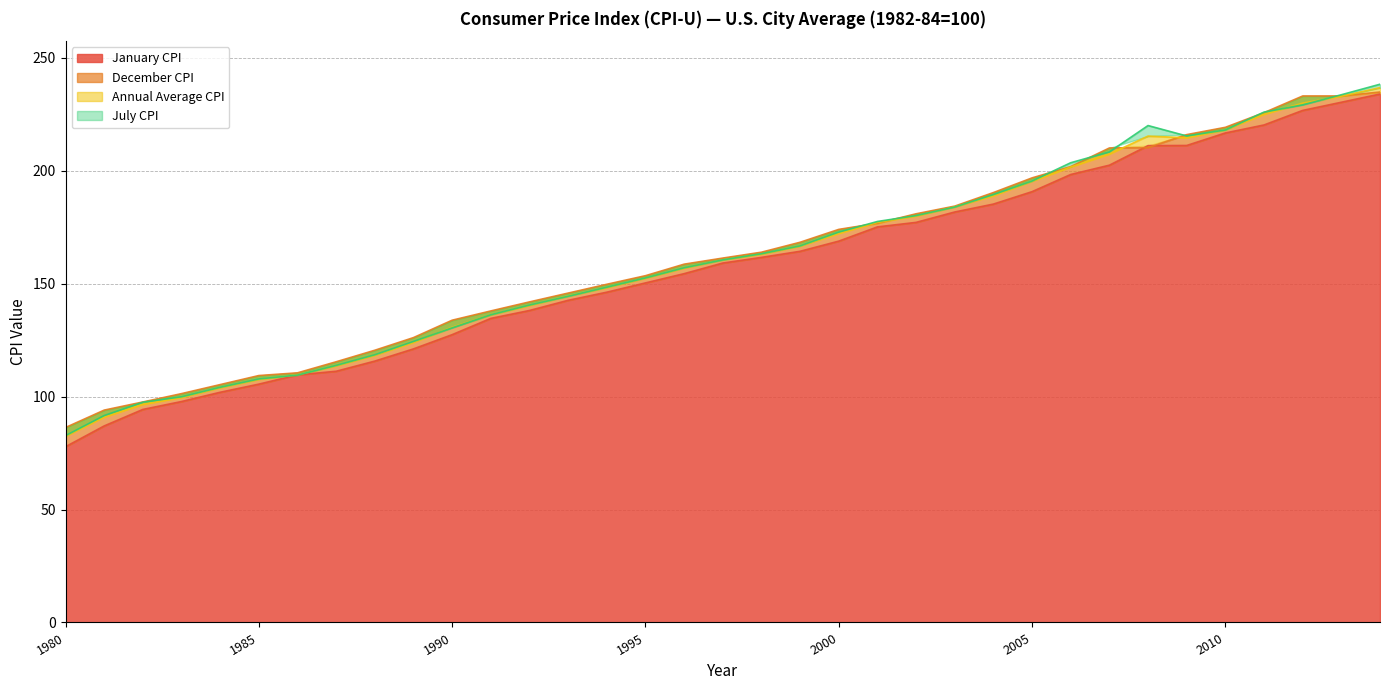

At how many categories does at least one series exceed 114?

28